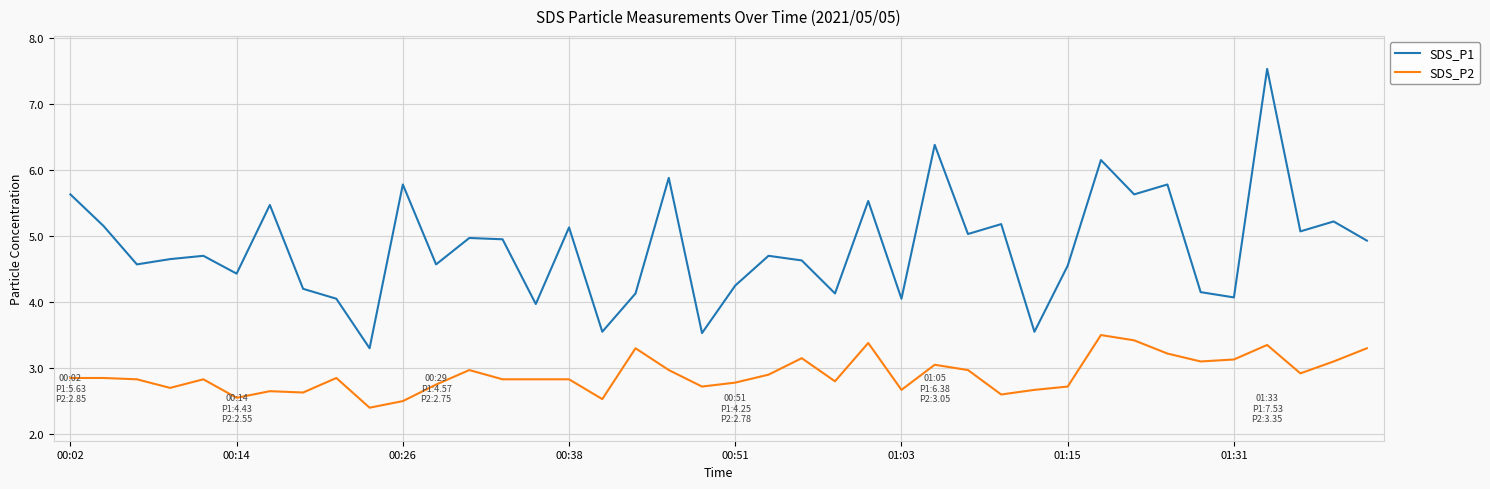

True or false: SDS_P1 and SDS_P2 cross at least once.

False